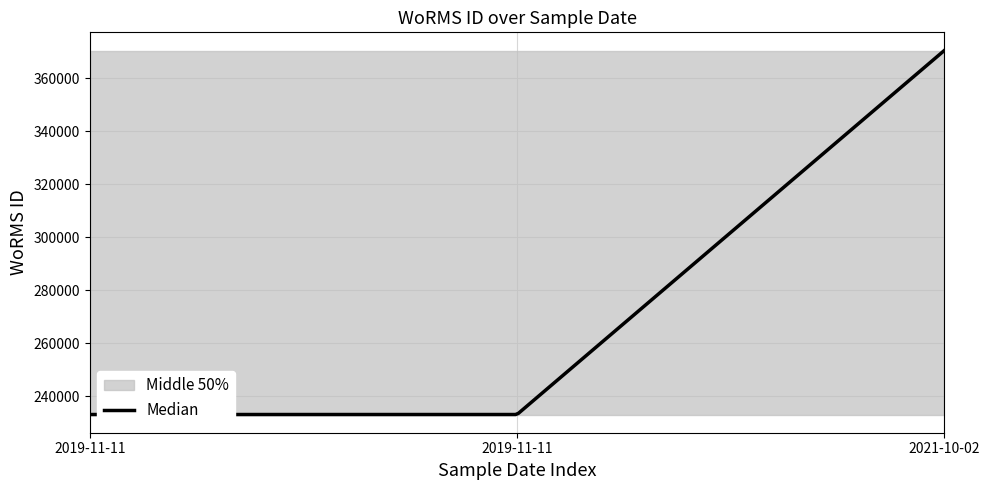

List the labels in order of value, largest first.

2021-10-02, 2019-11-11, 2019-11-11